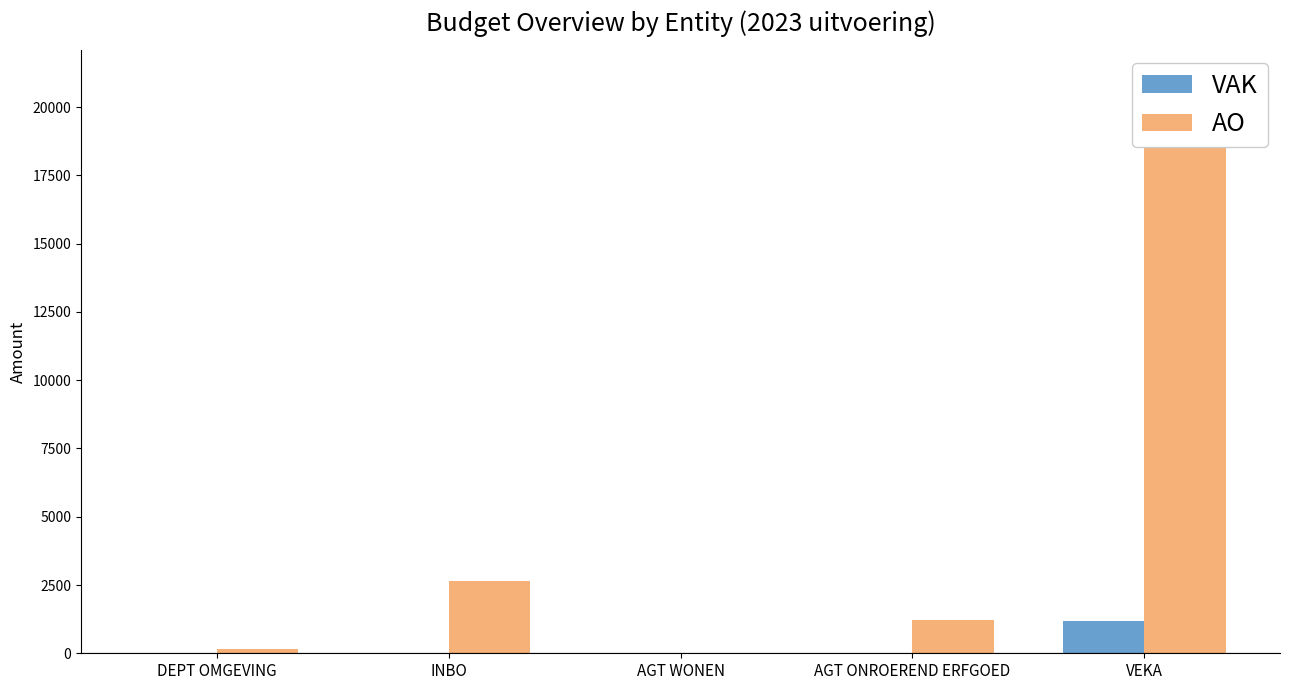

What is the maximum value shown in the chart?

21042